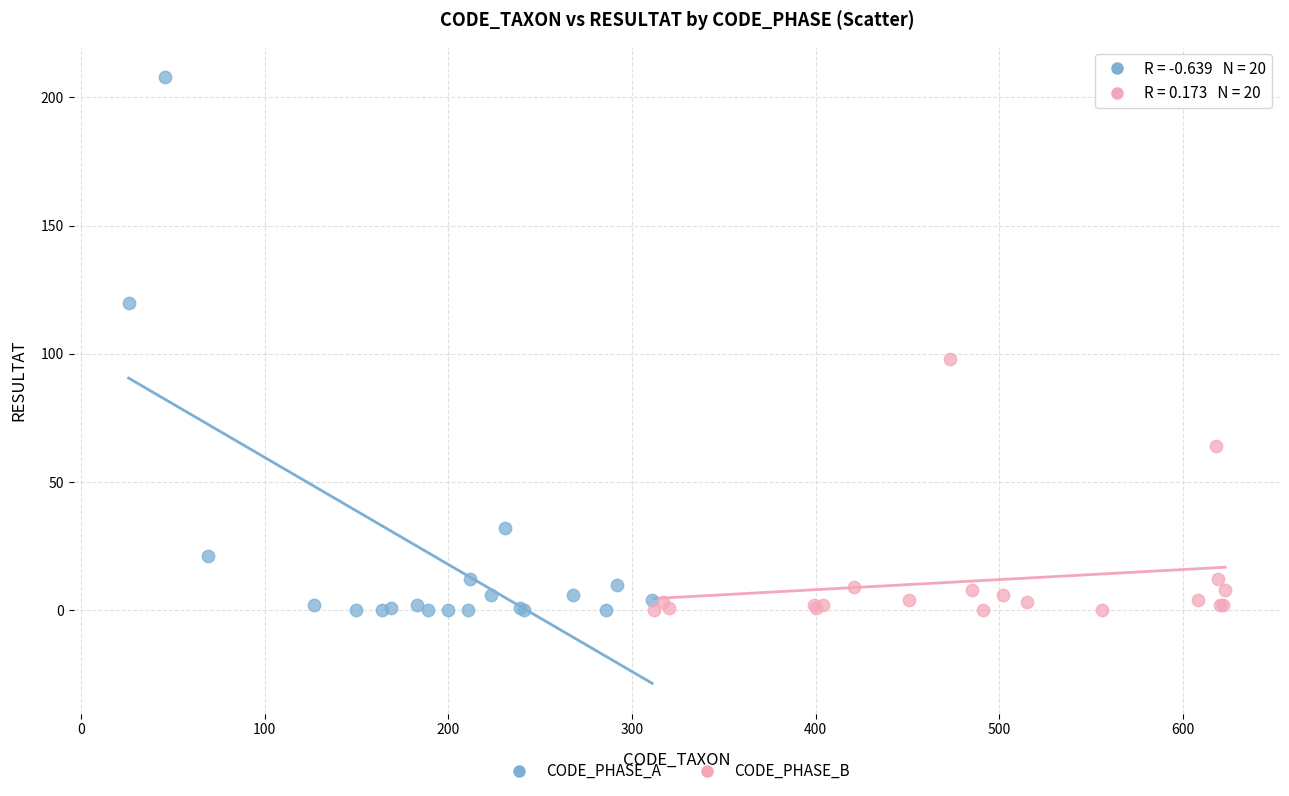

Which series has the widest spread of Y values?

CODE_PHASE_A